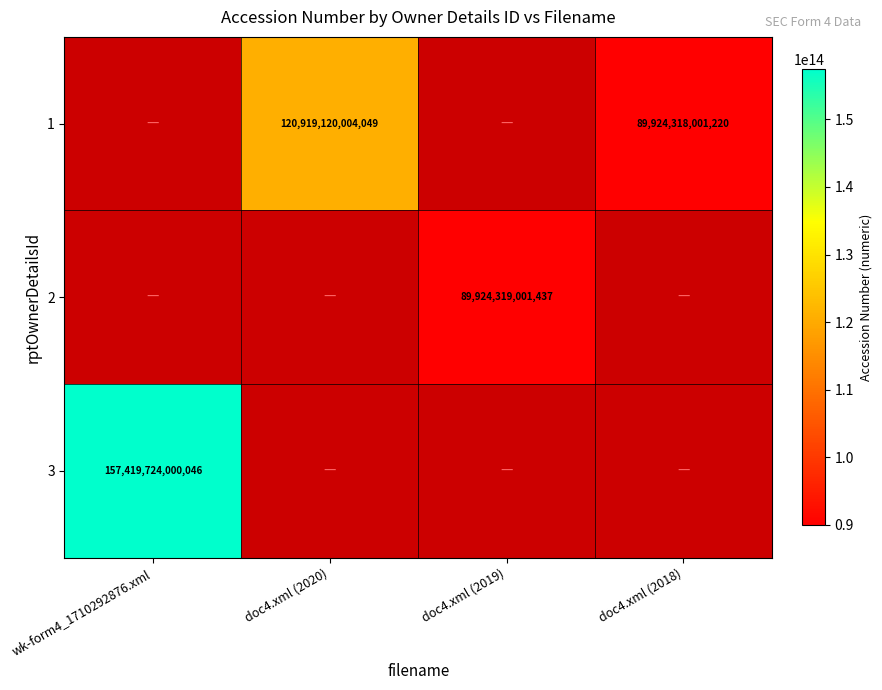

The 1 series shows 89924318001220 at doc4.xml (2018). True or false?

True